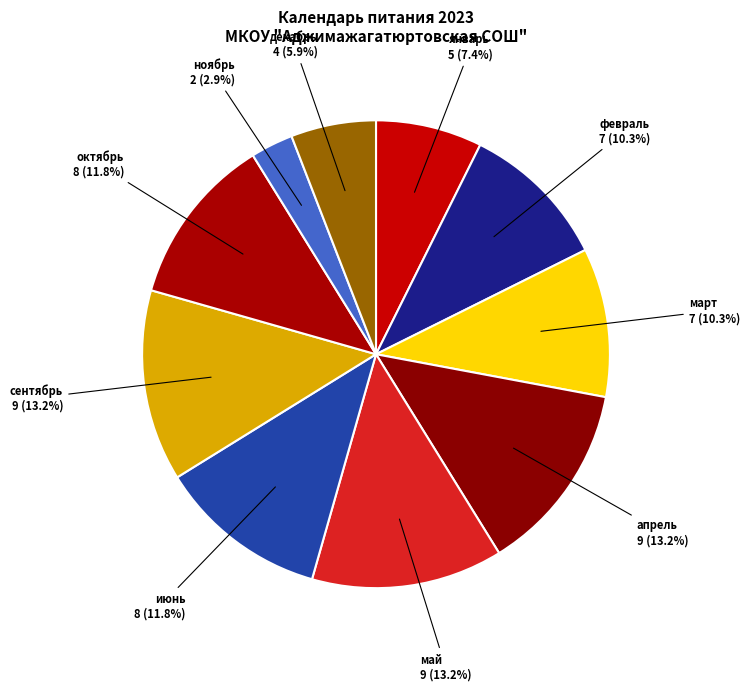

Does any single category account for the majority?

No